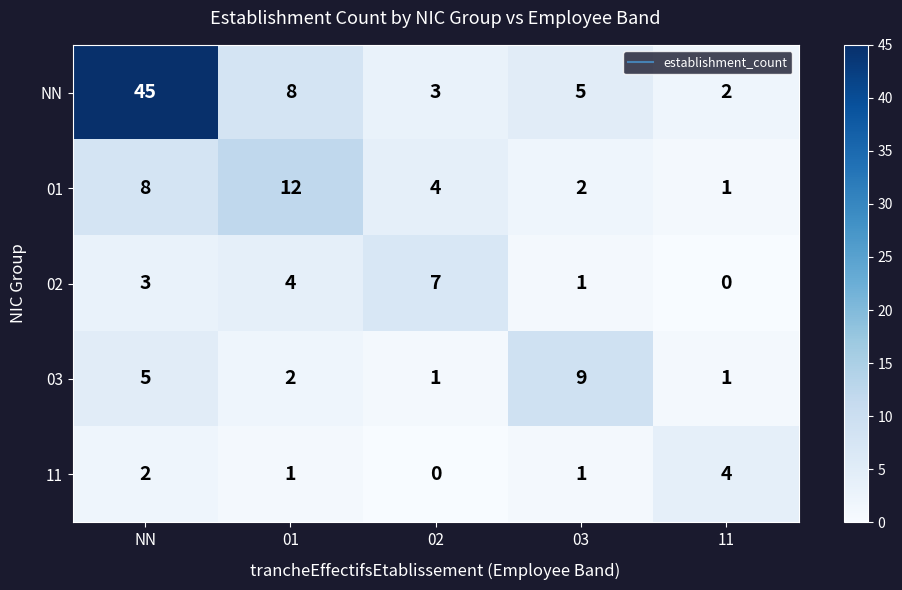

What is the sum of the 02 values at 02 and 01?

11